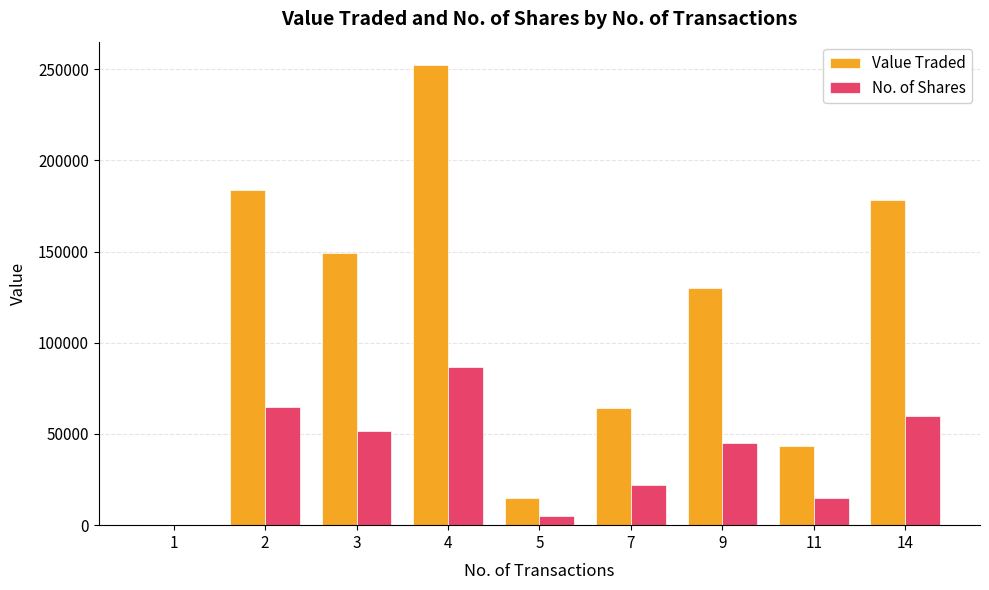

Which series has the largest total across all categories?

Value Traded